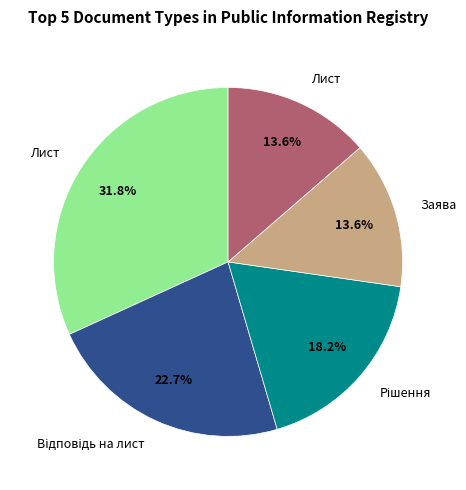

Is there a majority slice in this chart?

No